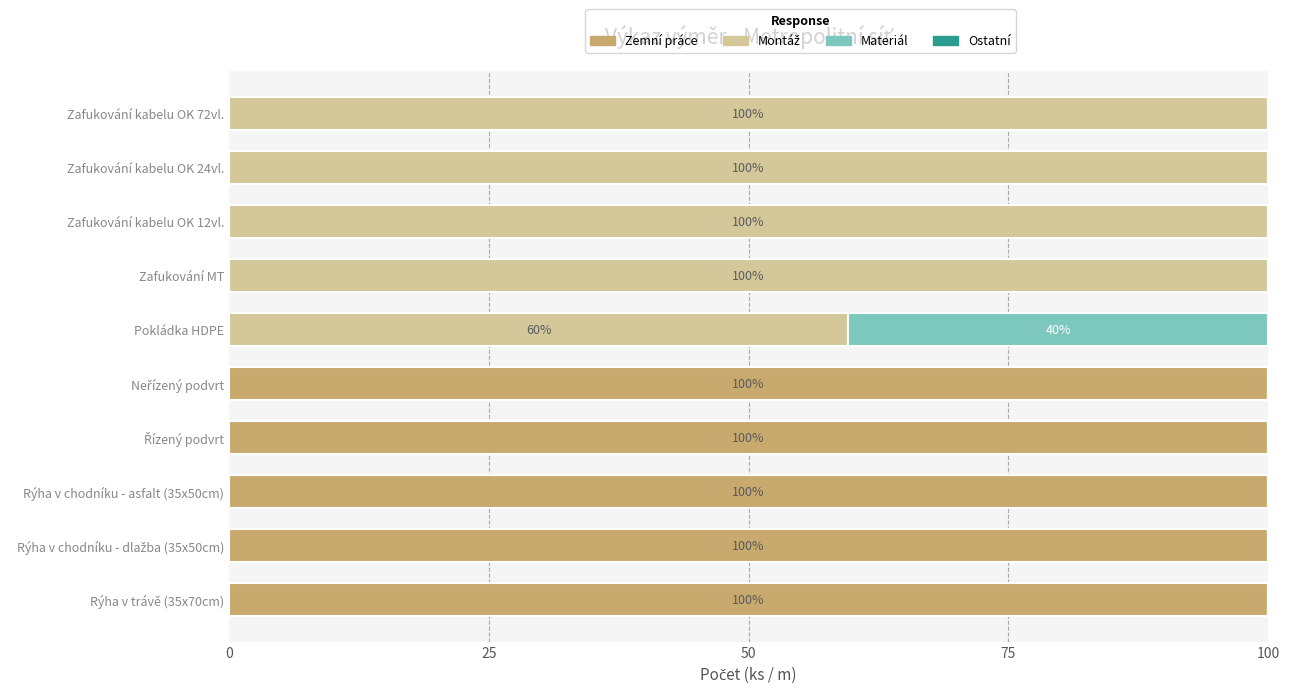

What is the highest value of the Zemní práce series?

100.0